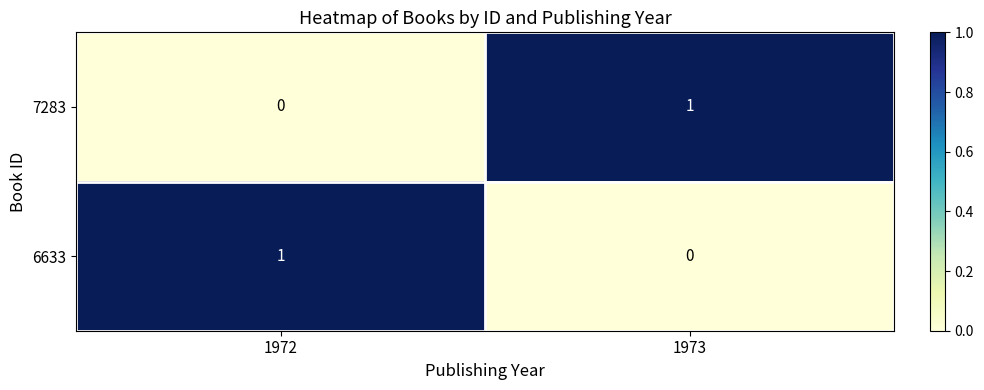

The value of 7283 at 1972 is 1. True or false?

False